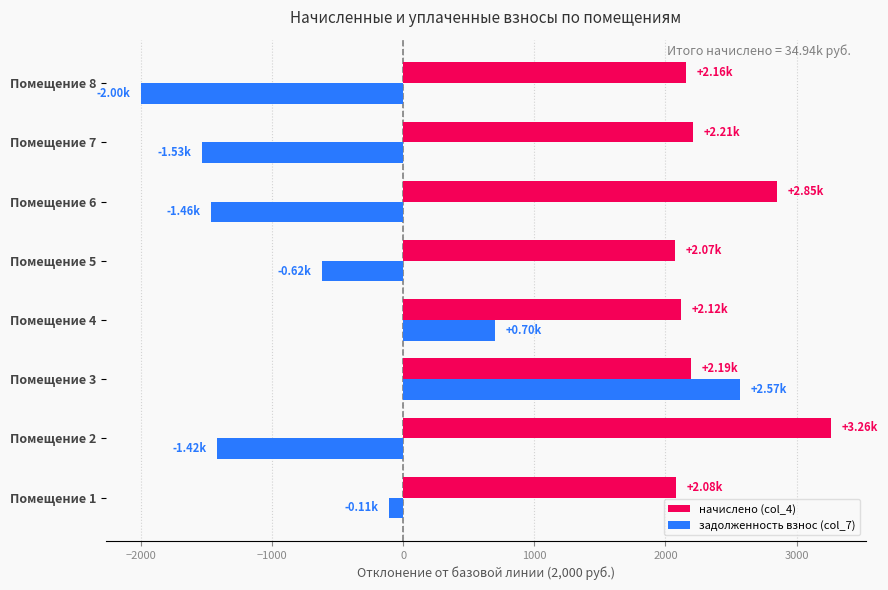

Rank the series by their average value, from highest to lowest.

начислено (col_4), задолженность взнос (col_7)